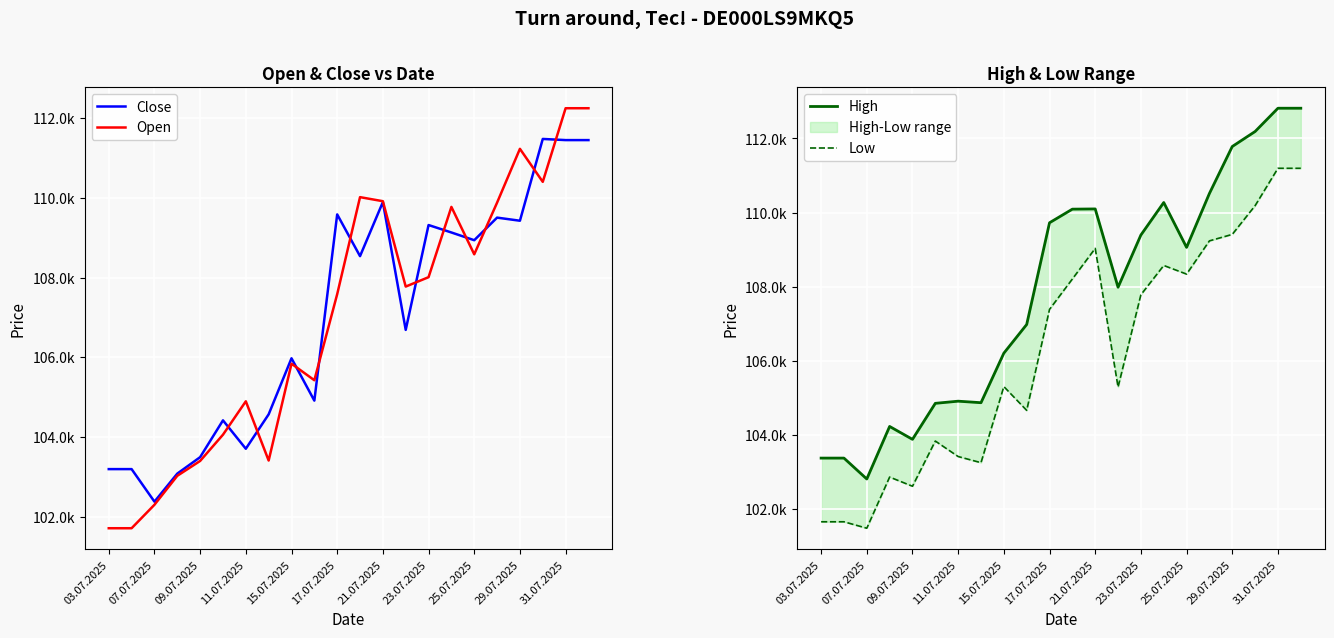

What is the sum of the Low values at 29.07.2025 and 31.07.2025?

220606